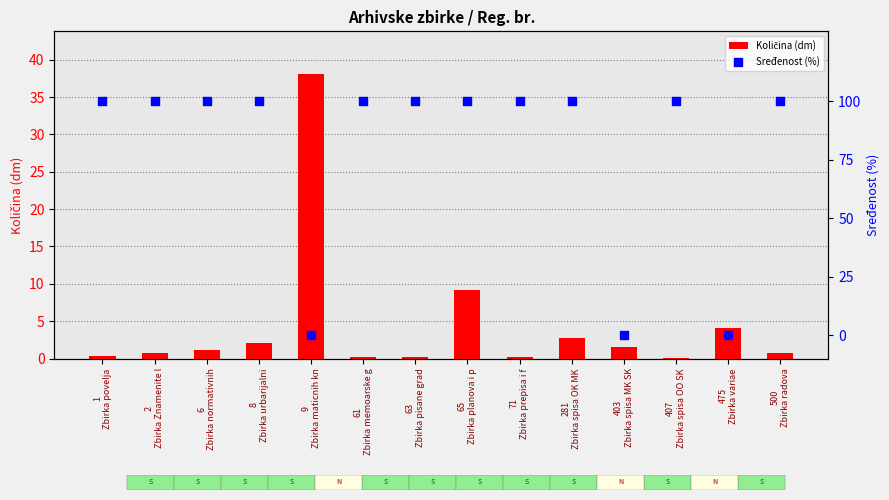

Which series has the widest spread of Y values?

Sređenost (%)